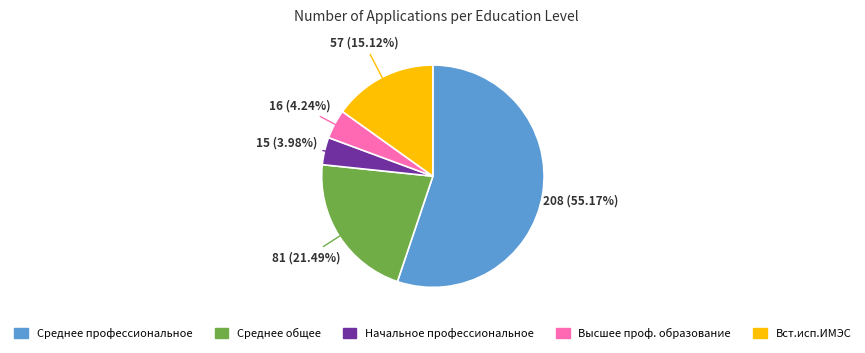

Count the number of slices in the pie.

5